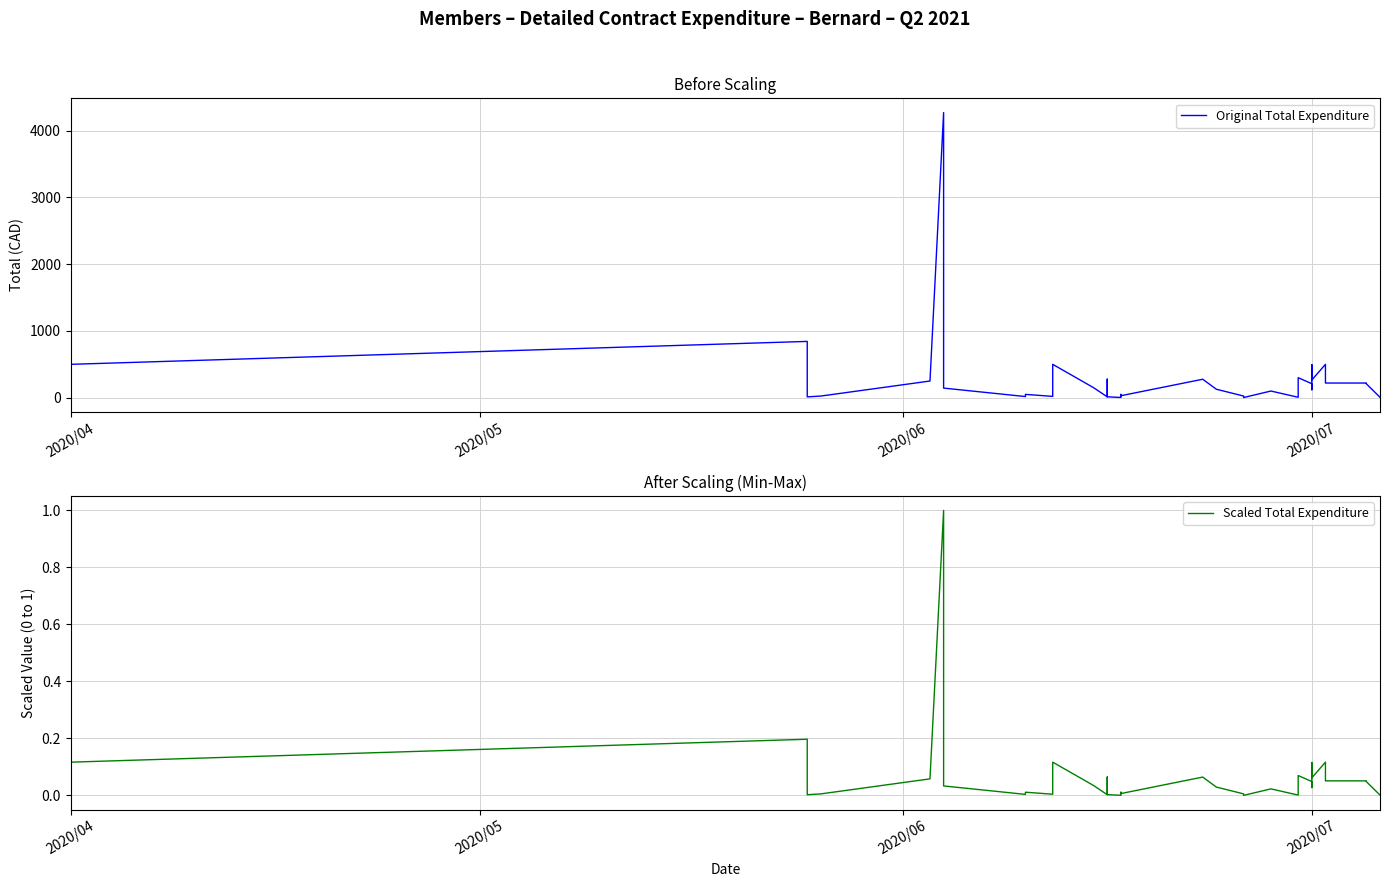

Rank the series by their maximum value, from lowest to highest.

Scaled Total Expenditure, Original Total Expenditure